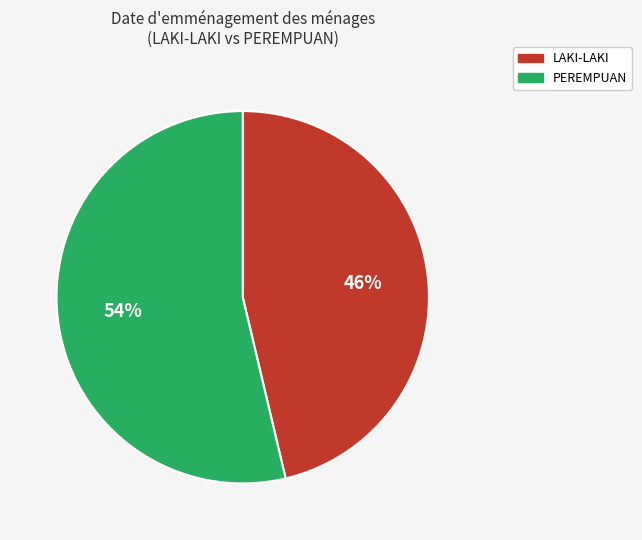

What percentage is the PEREMPUAN slice, to the nearest percent?

54%